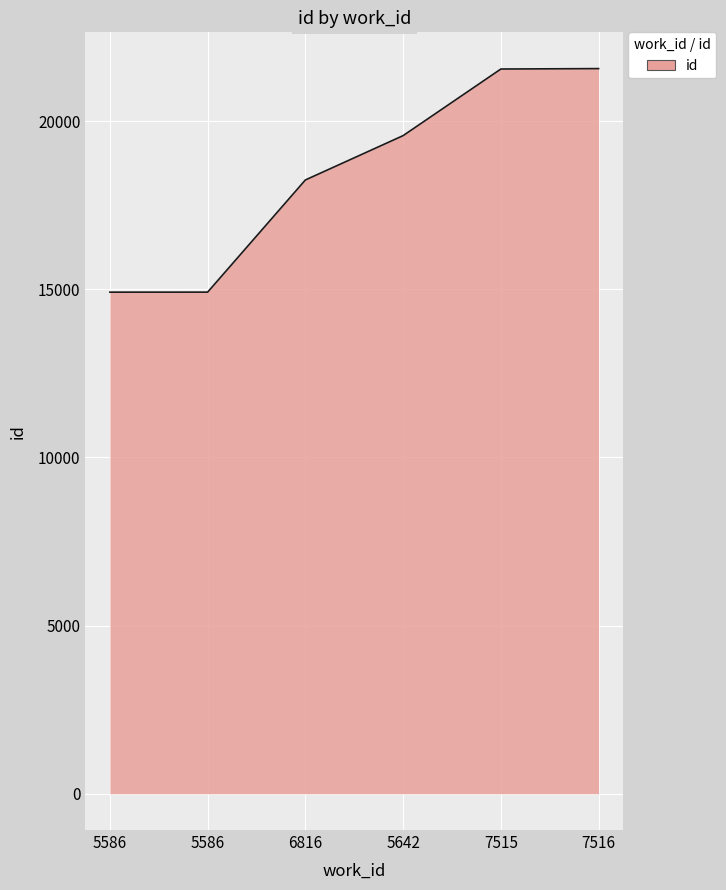

How many categories are shown in the chart?

6